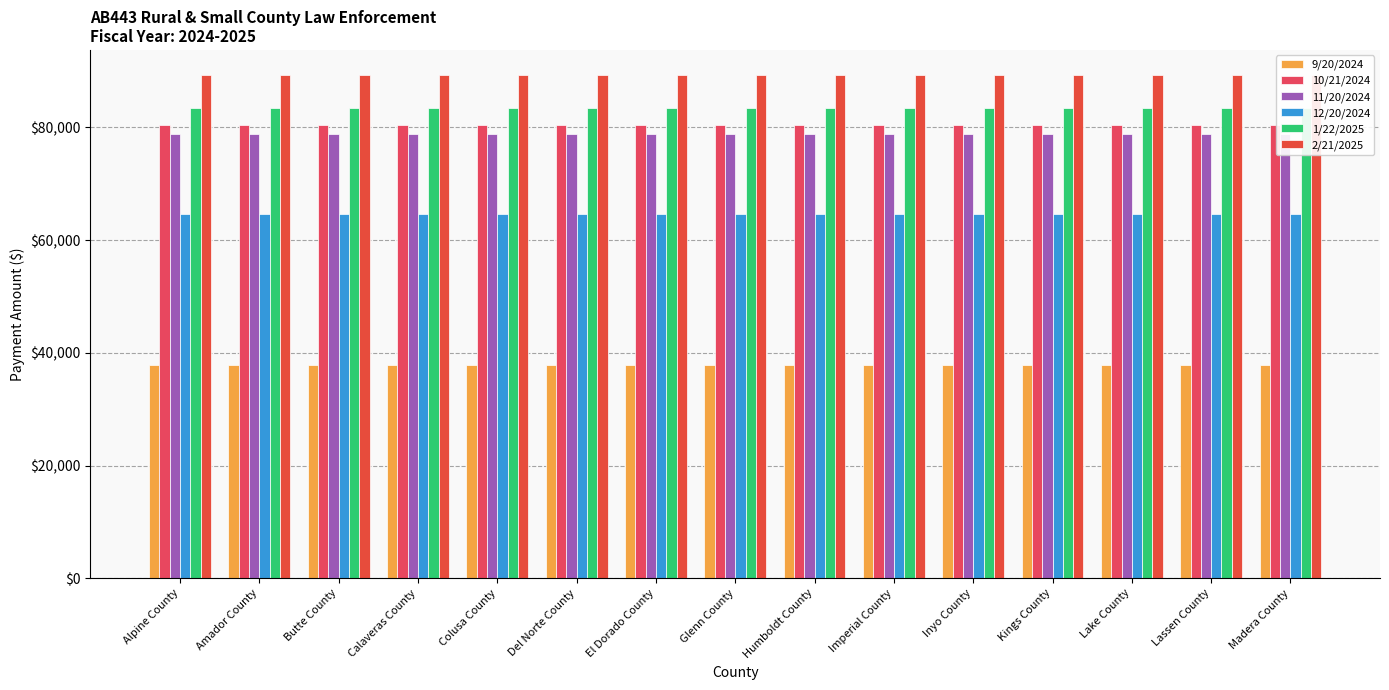

The value of 2/21/2025 at Colusa County is 89298.3. True or false?

True